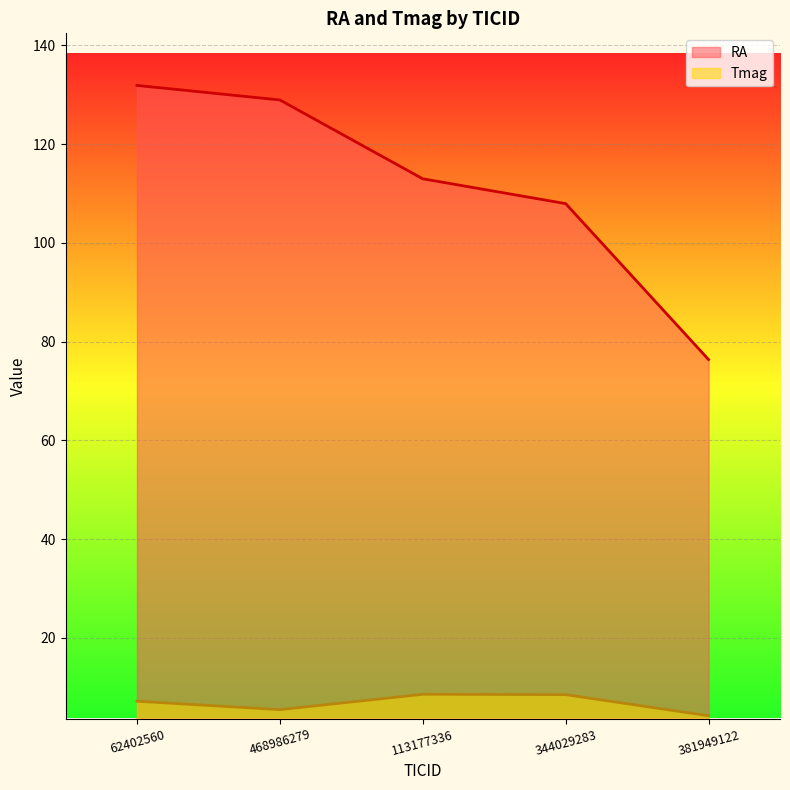

What are all the series names shown in the legend?

RA, Tmag